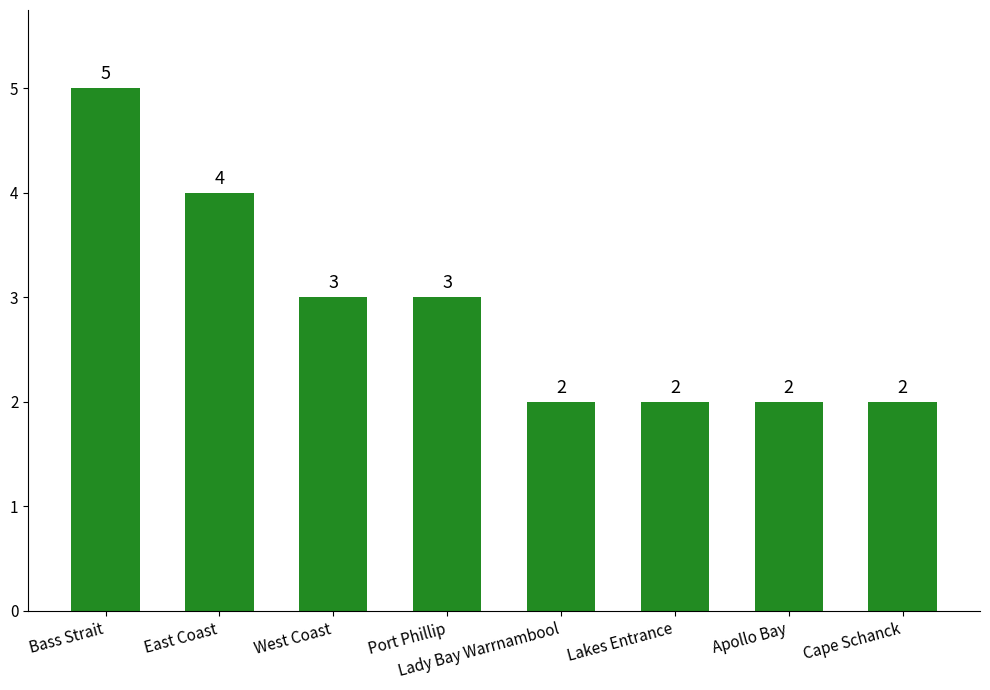

What is the average value?

3